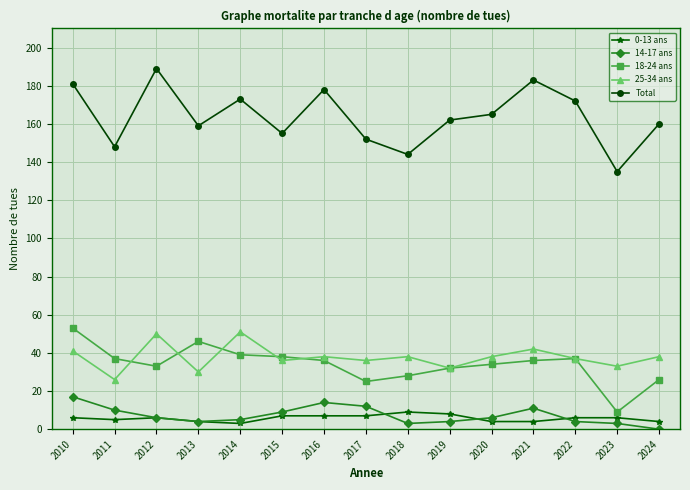

True or false: Total has more than 1 interior local peaks.

True